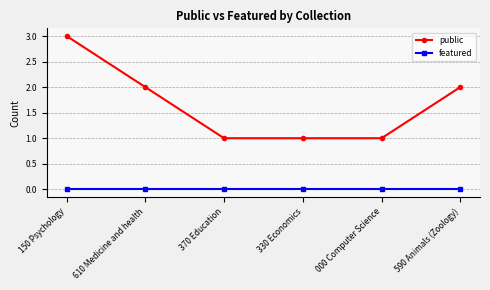

True or false: featured and public cross at least once.

False